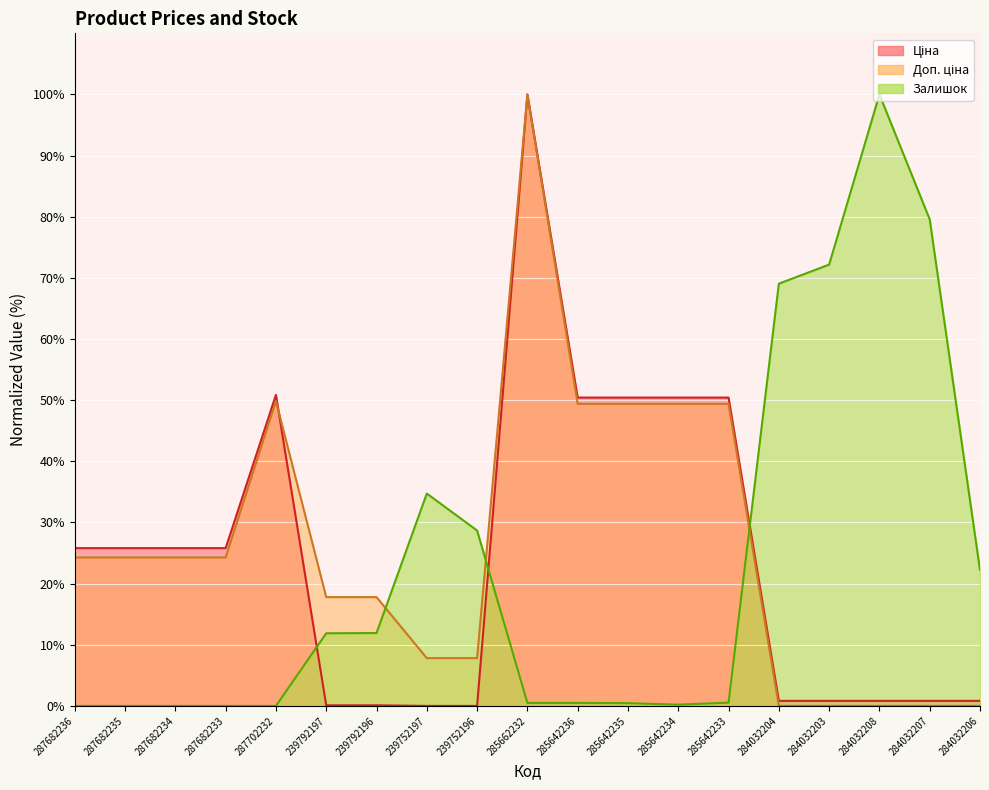

Reading right to left, list all the values displayed in this chart.

Ціна: 284032206=0.8	284032207=0.8	284032208=0.8	284032203=0.8	284032204=0.8	285642233=50.4	285642234=50.4	285642235=50.4	285642236=50.4	285662232=100.0	239752196=0.0	239752197=0.0	239792196=0.1	239792197=0.1	287702232=50.9	287682233=25.8	287682234=25.8	287682235=25.8	287682236=25.8
Доп. ціна: 284032206=0.0	284032207=0.0	284032208=0.0	284032203=0.0	284032204=0.0	285642233=49.4	285642234=49.4	285642235=49.4	285642236=49.4	285662232=100.0	239752196=7.8	239752197=7.8	239792196=17.8	239792197=17.8	287702232=49.9	287682233=24.3	287682234=24.3	287682235=24.3	287682236=24.3
Залишок: 284032206=22.2	284032207=79.6	284032208=100.0	284032203=72.2	284032204=69.1	285642233=0.5	285642234=0.2	285642235=0.5	285642236=0.5	285662232=0.5	239752196=28.7	239752197=34.7	239792196=11.9	239792197=11.9	287702232=0.0	287682233=0.0	287682234=0.0	287682235=0.0	287682236=0.0